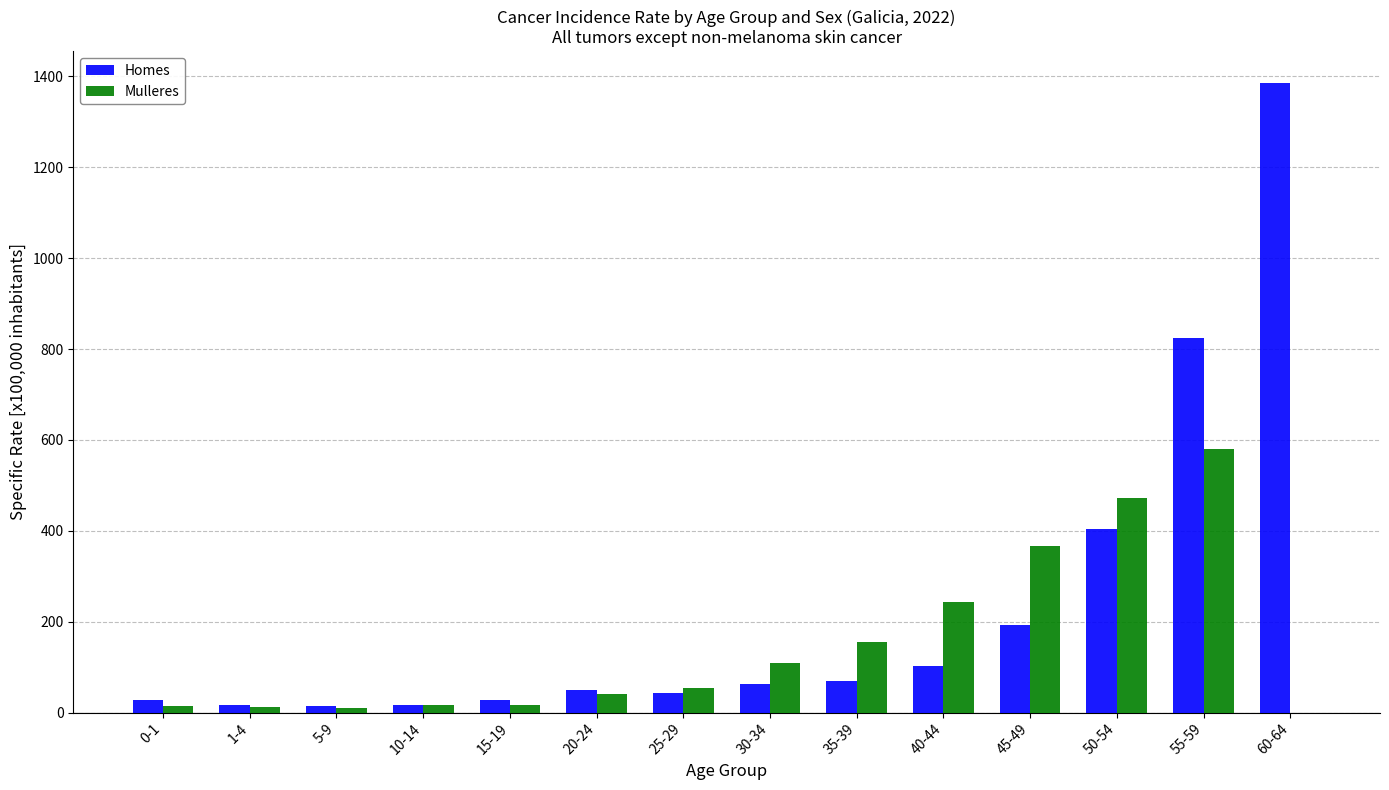

True or false: Mulleres has a value of 144.3 at 55-59.

False